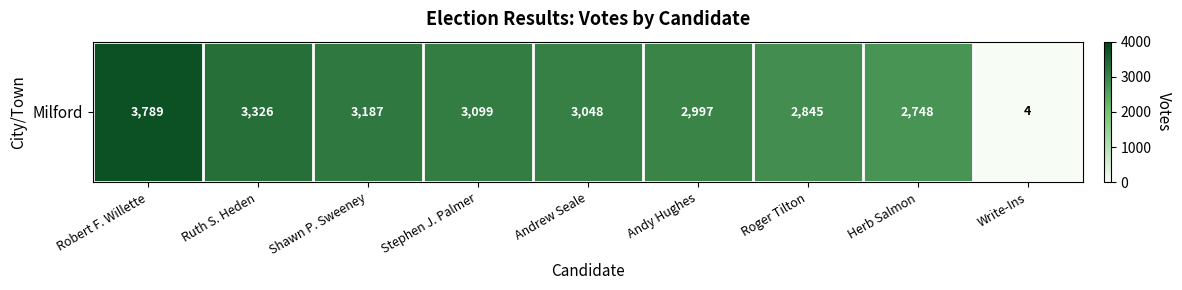

What is the difference between the second highest and second lowest values?

578